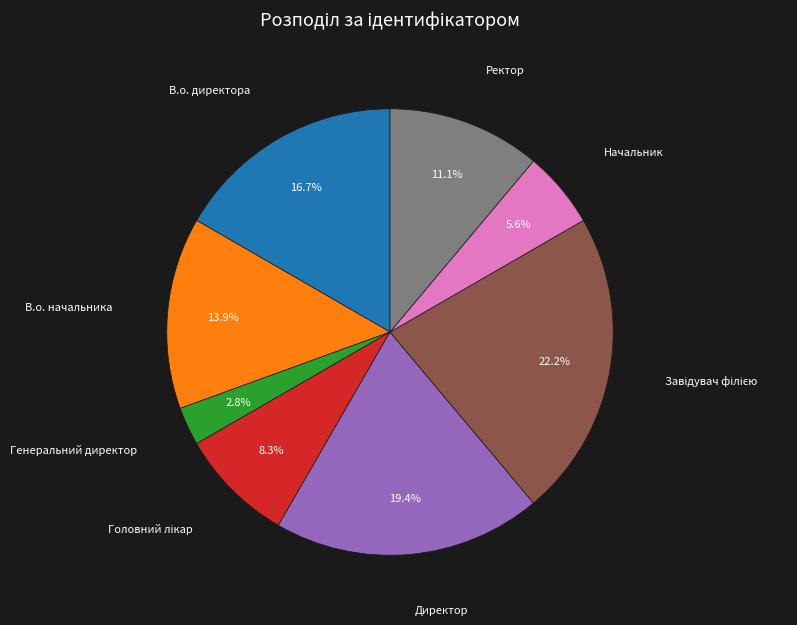

Which category has the smallest portion of the pie?

Генеральний директор